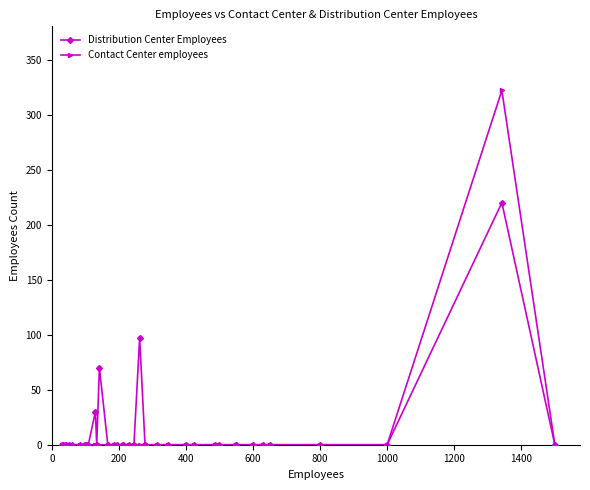

Is the value of Distribution Center Employees at 13 greater than the value of Contact Center employees at 39?

No